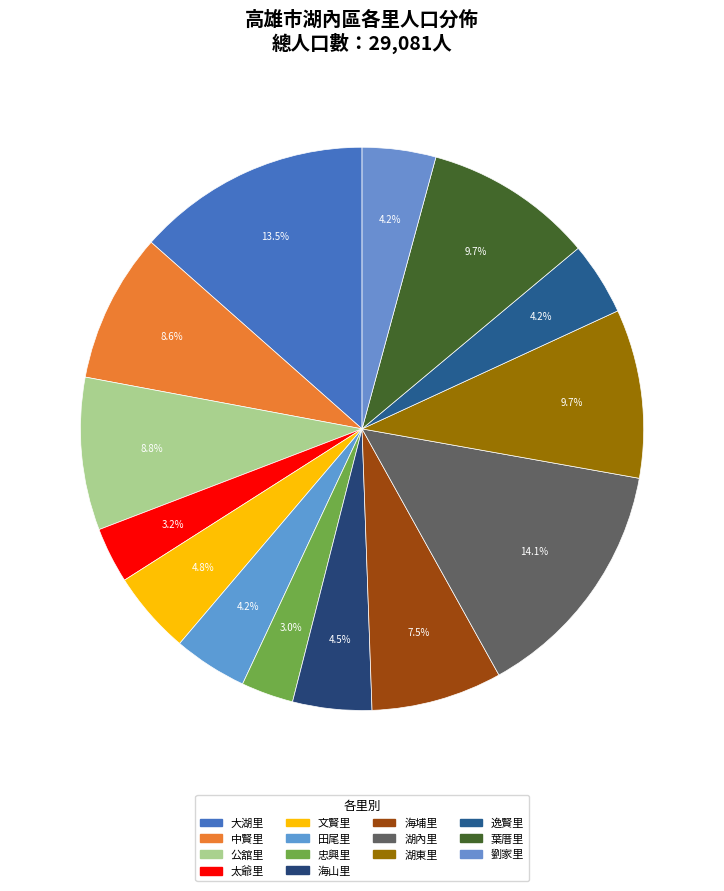

True or false: 湖內里 accounts for 6% of the total.

False